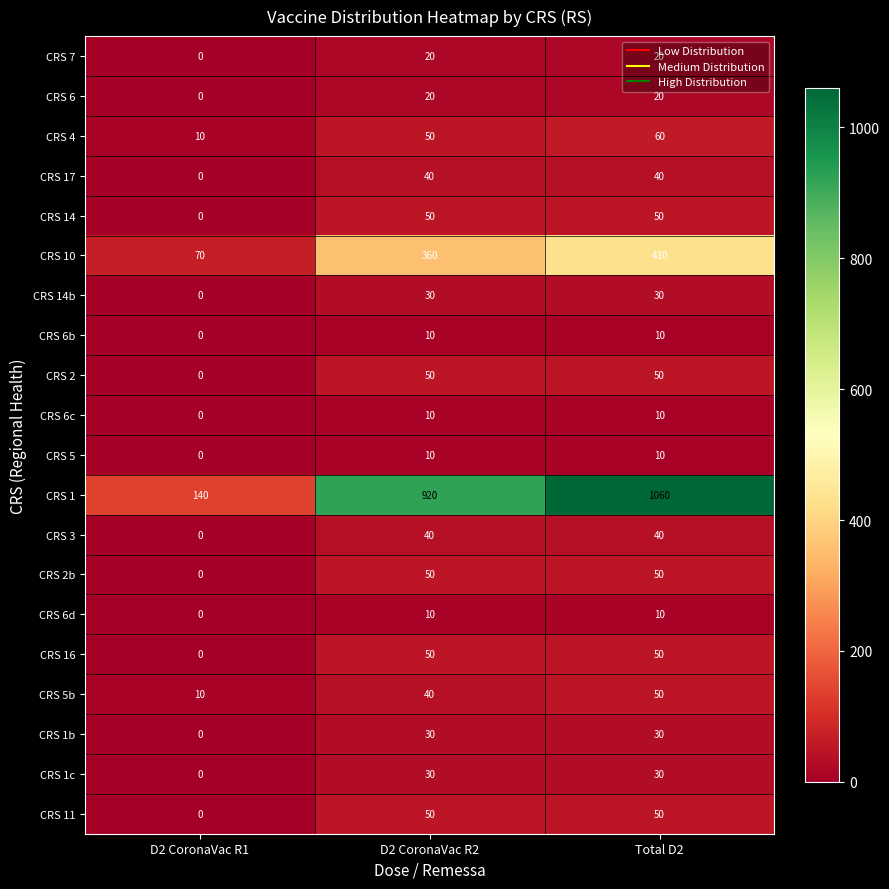

What is the sum of all CRS 6b values?

20